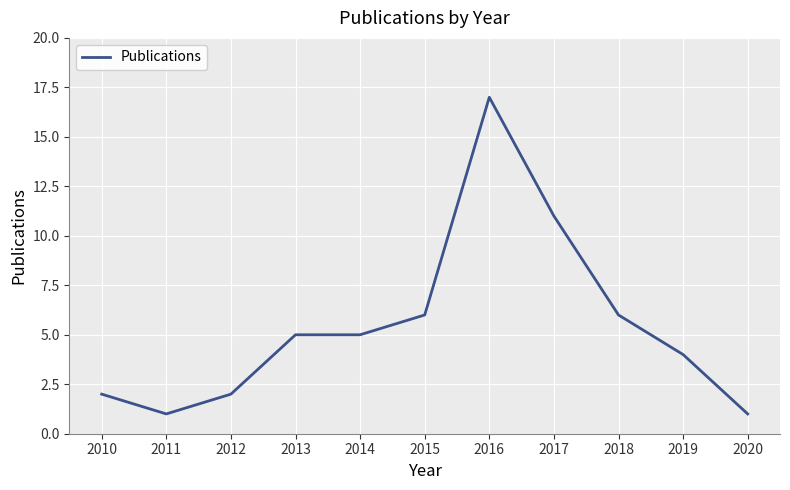

What is the difference between the maximum and minimum values?

16